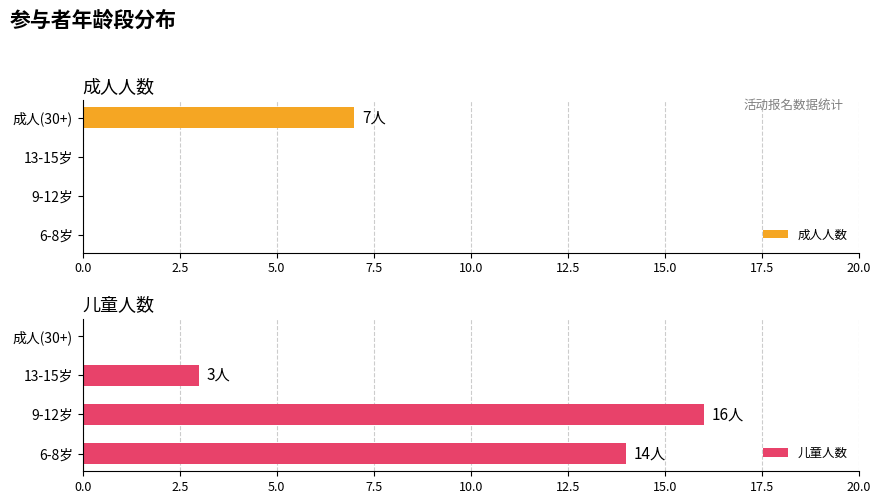

What is the average value of the 儿童人数 series?

8